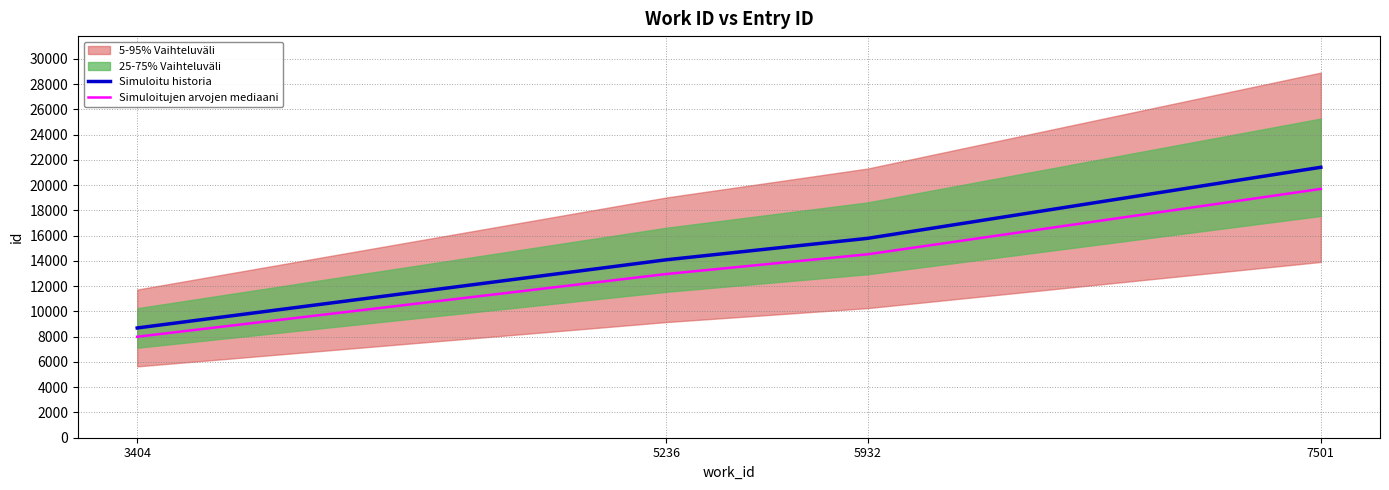

How many lines are shown in the chart?

2